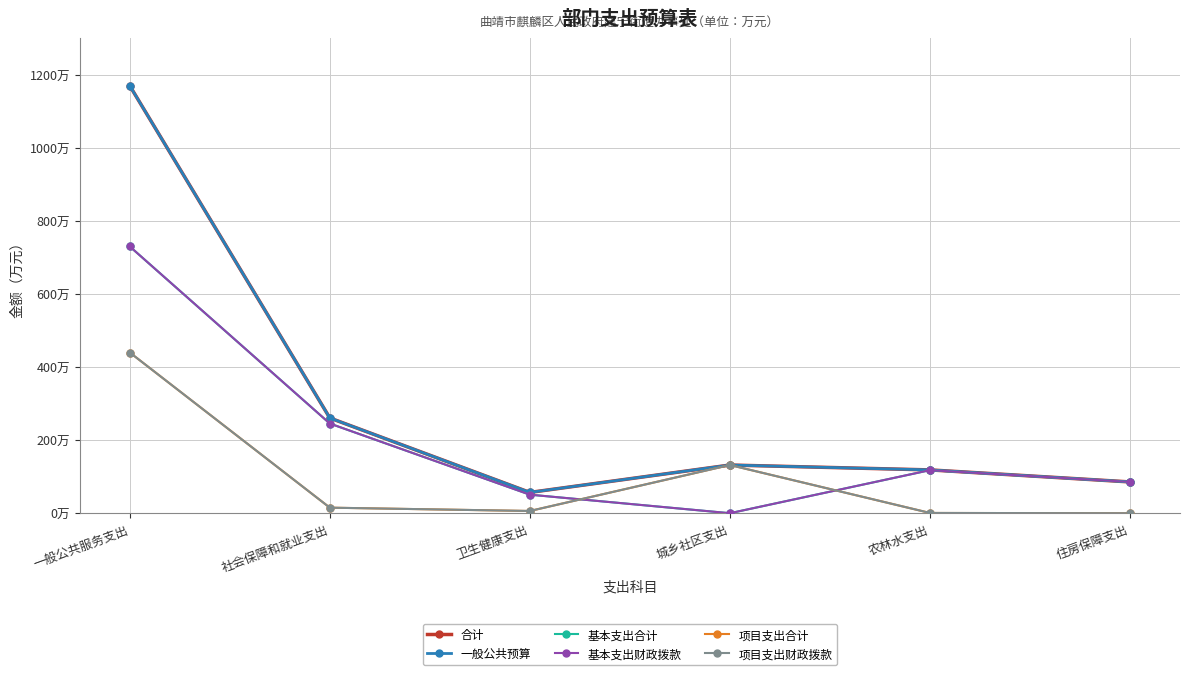

What is the label of the 1st point from the left?

一般公共服务支出